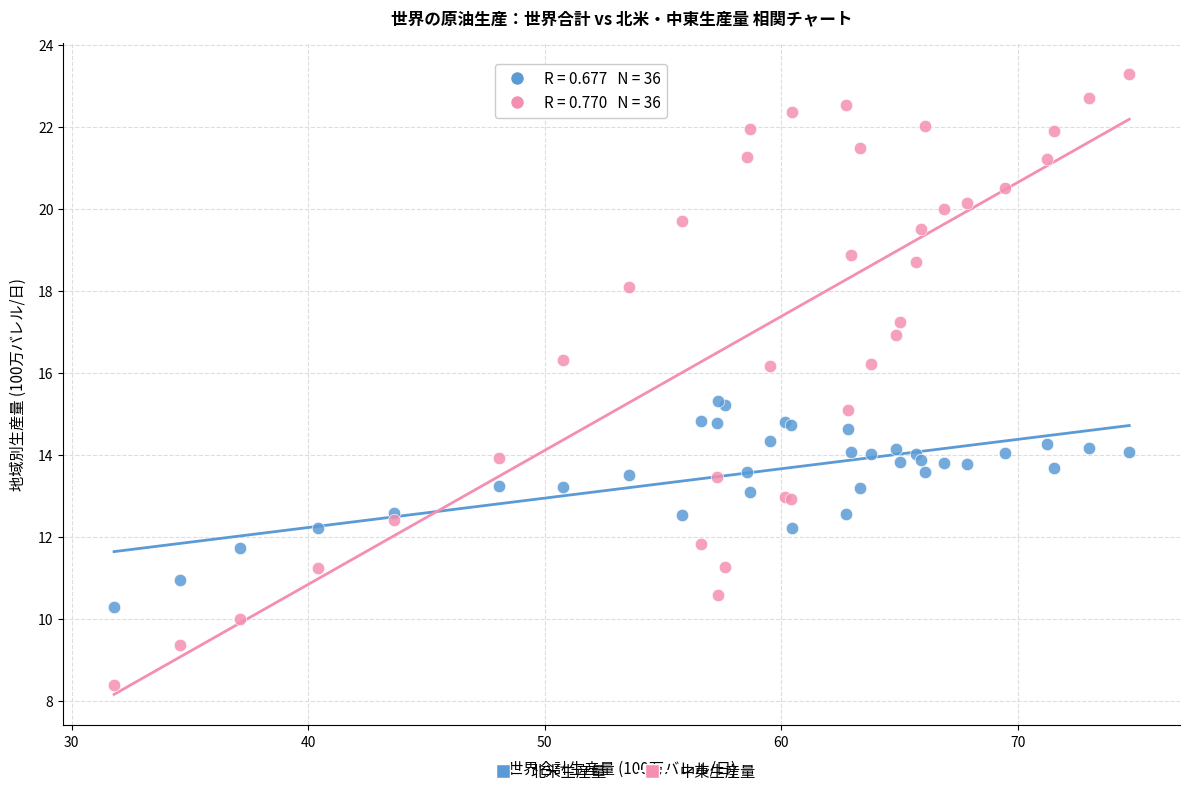

Which series has the widest spread of Y values?

中東生産量